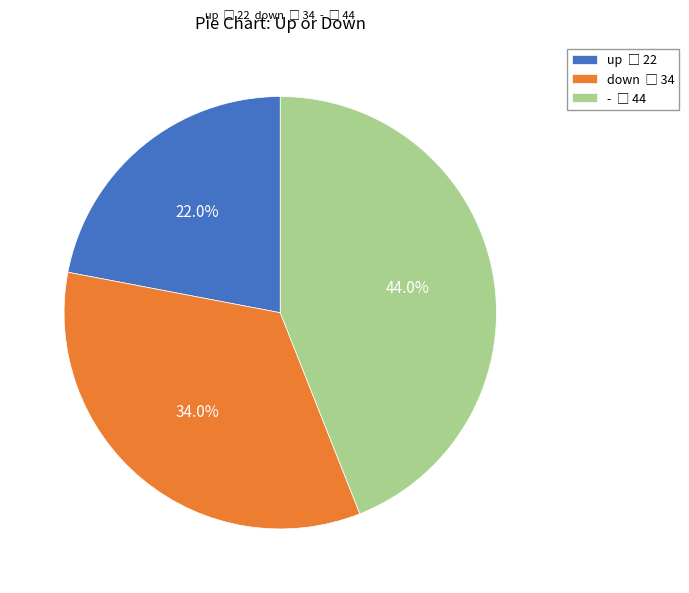

Is there any slice that represents more than half of the pie?

No